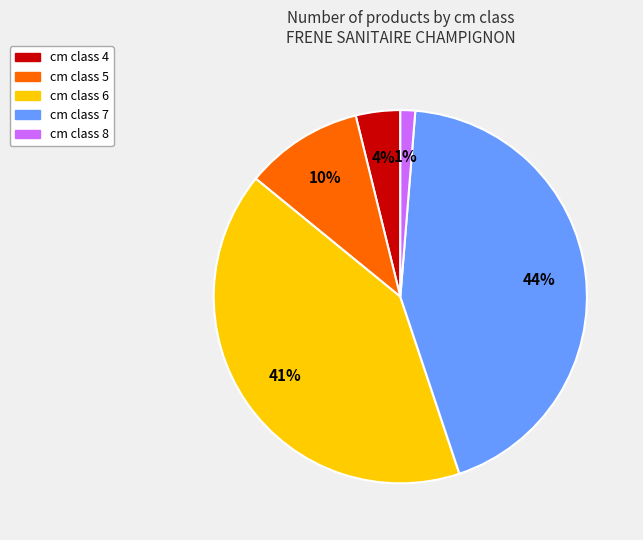

How many slices are in this pie chart?

5